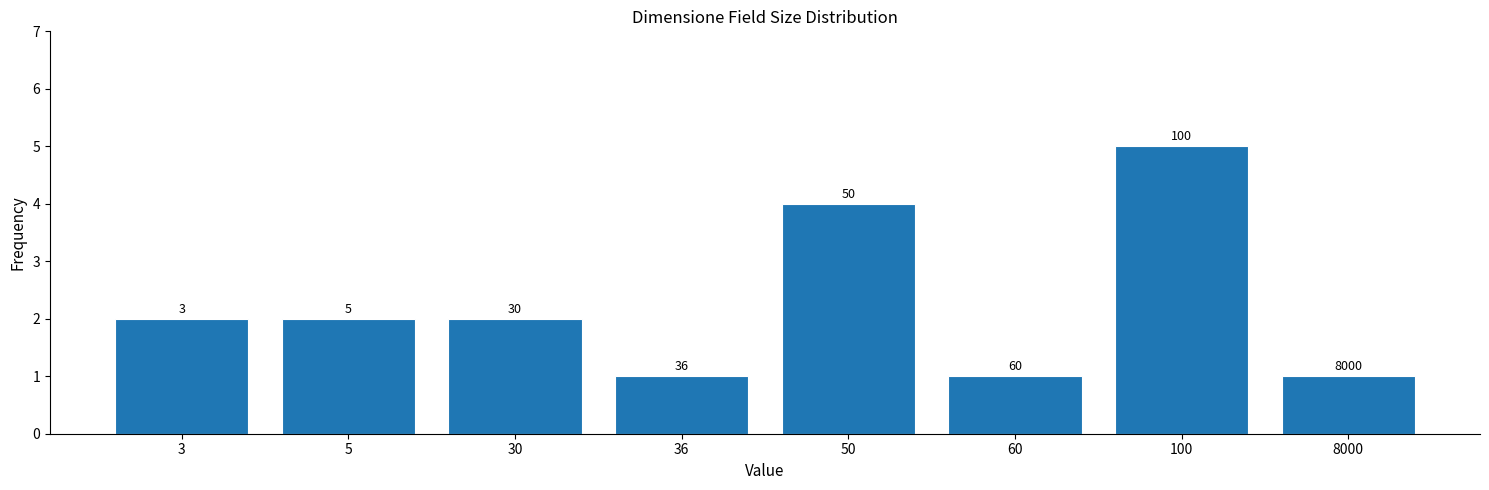

How many bars are there in total?

8